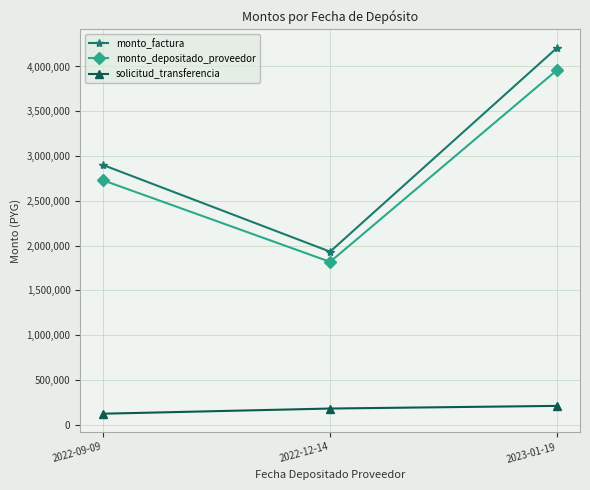

Which series has the largest total across all categories?

monto_factura